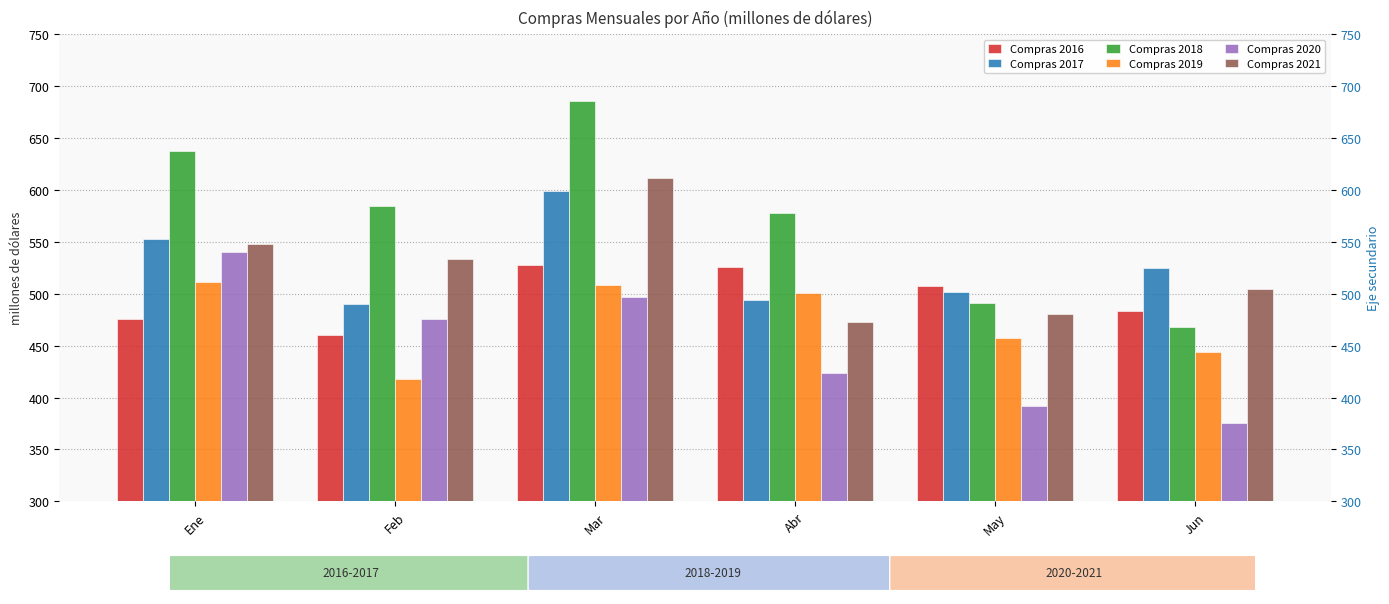

What is the smallest value displayed?

375.9